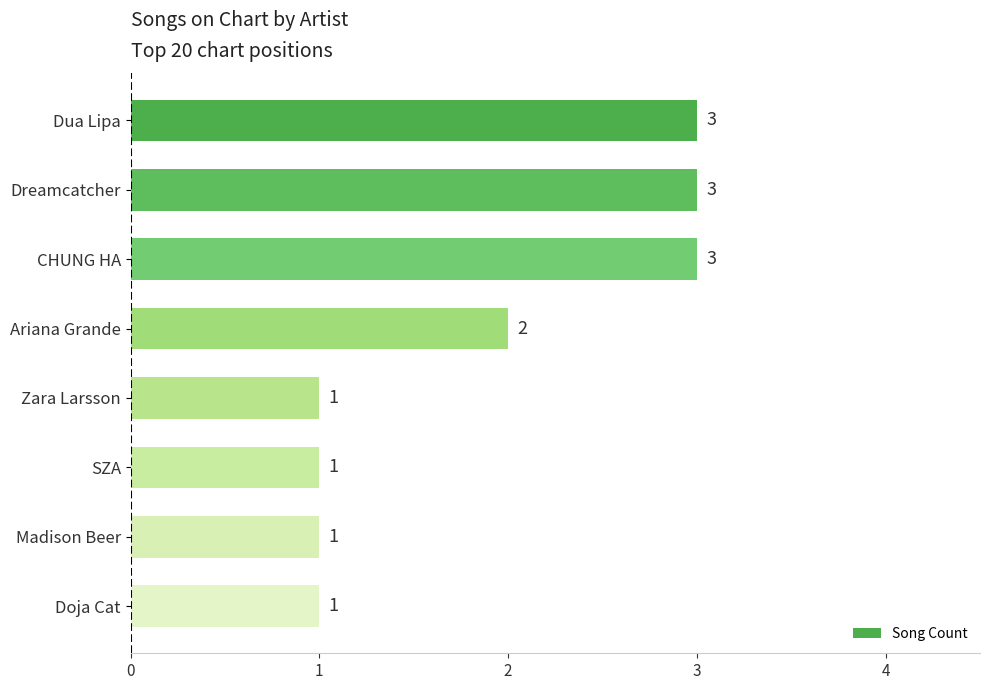

At which label is the value closest to 2?

Ariana Grande